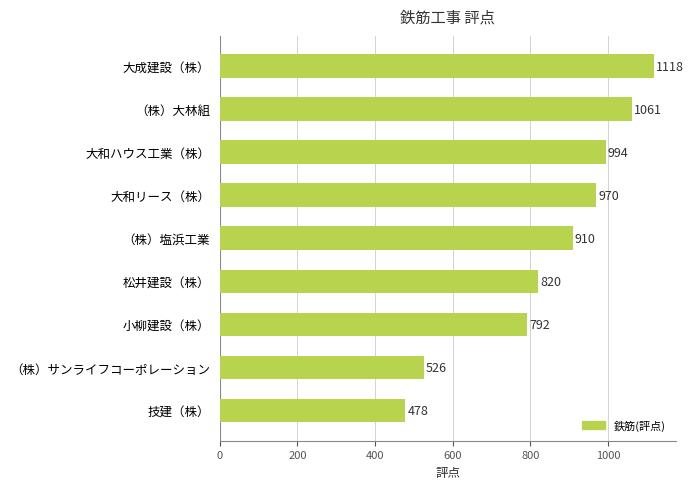

What is the approximate value at （株）サンライフコーポレーション?

526